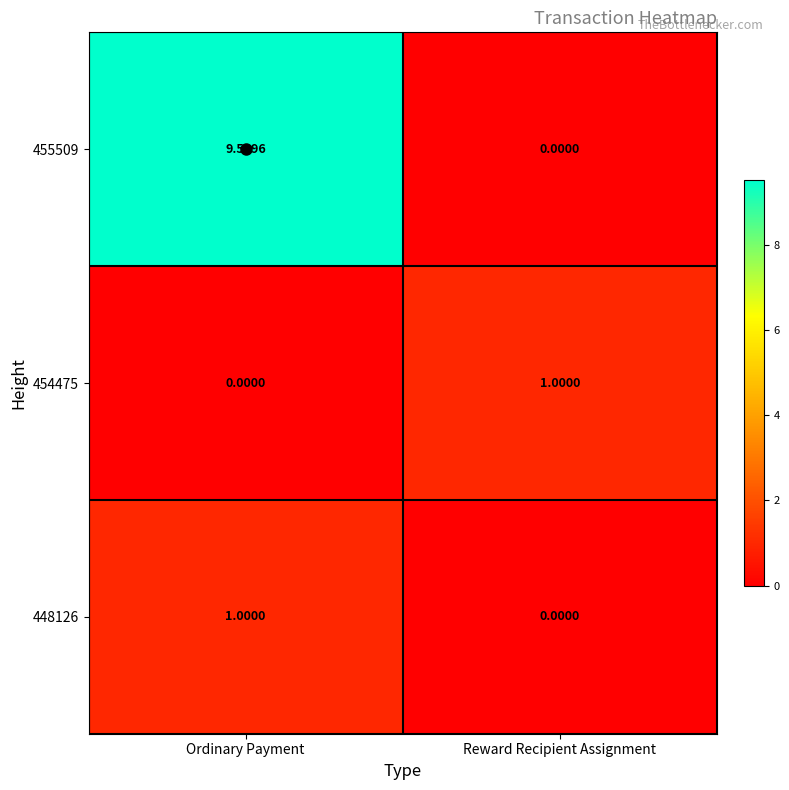

At which label does 455509 first exceed 9?

Ordinary Payment